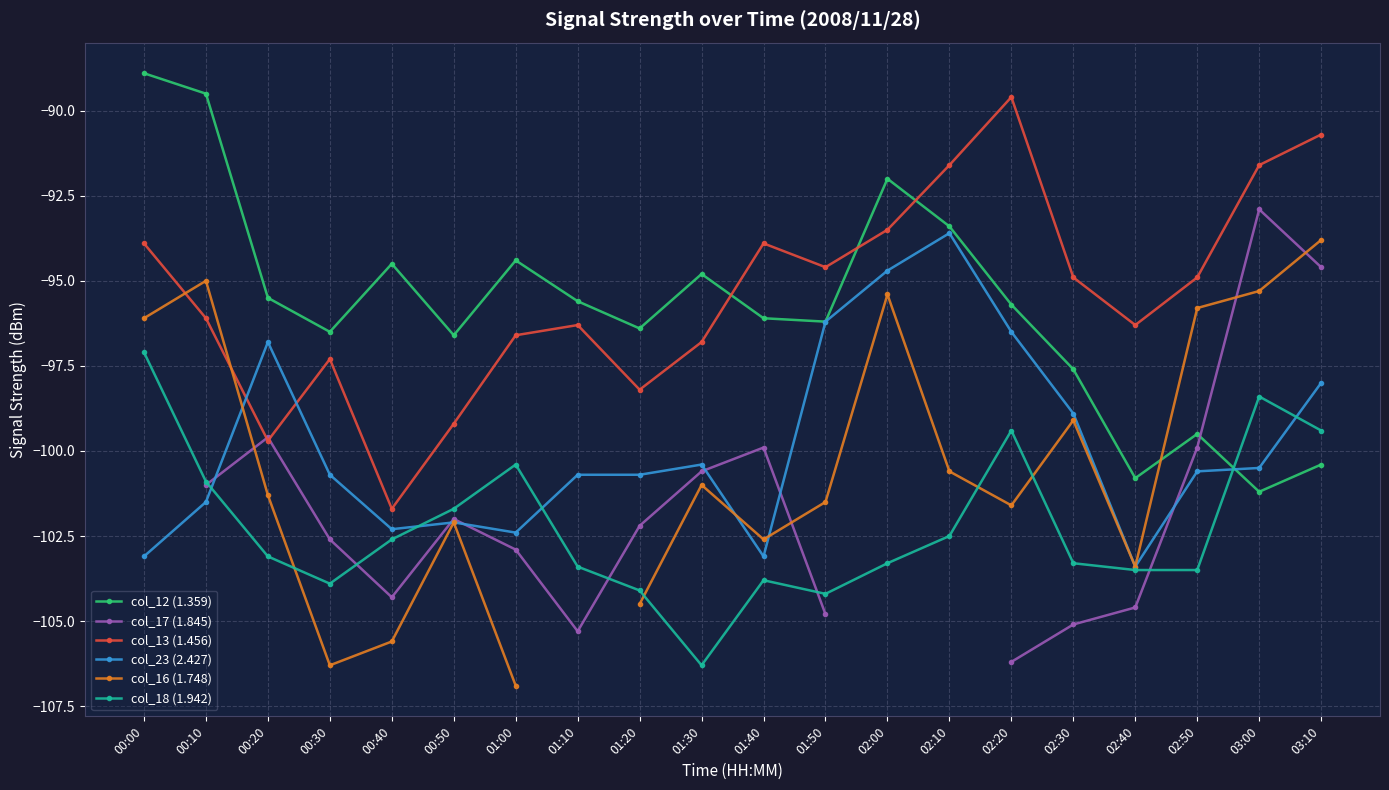

How many values in the col_23 (2.427) series exceed -100?

7